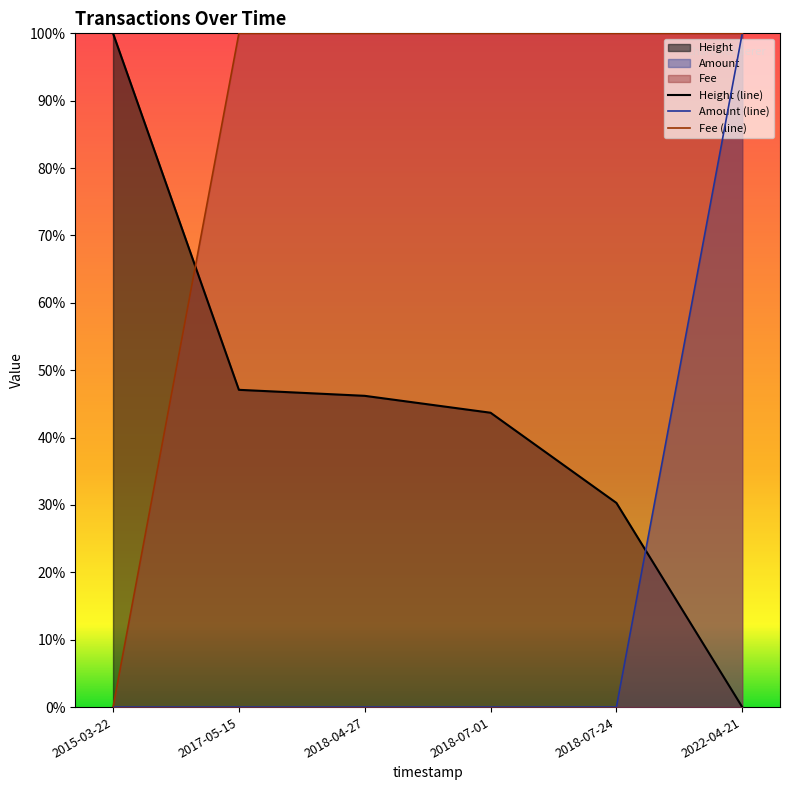

Does the chart display data point markers on the line(s)?

No